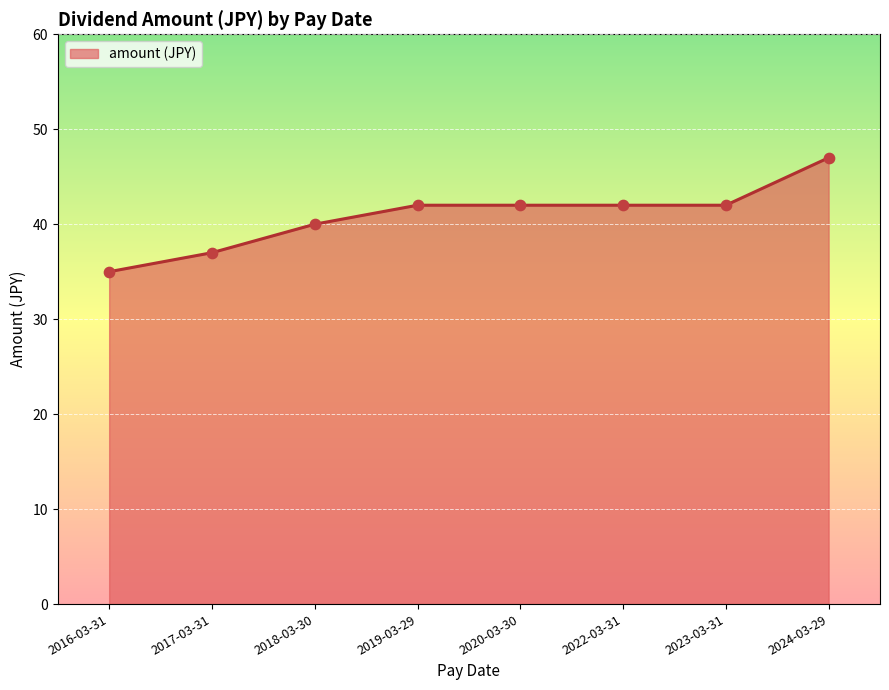

What is the change in value from 2016-03-31 to 2018-03-30?

+5